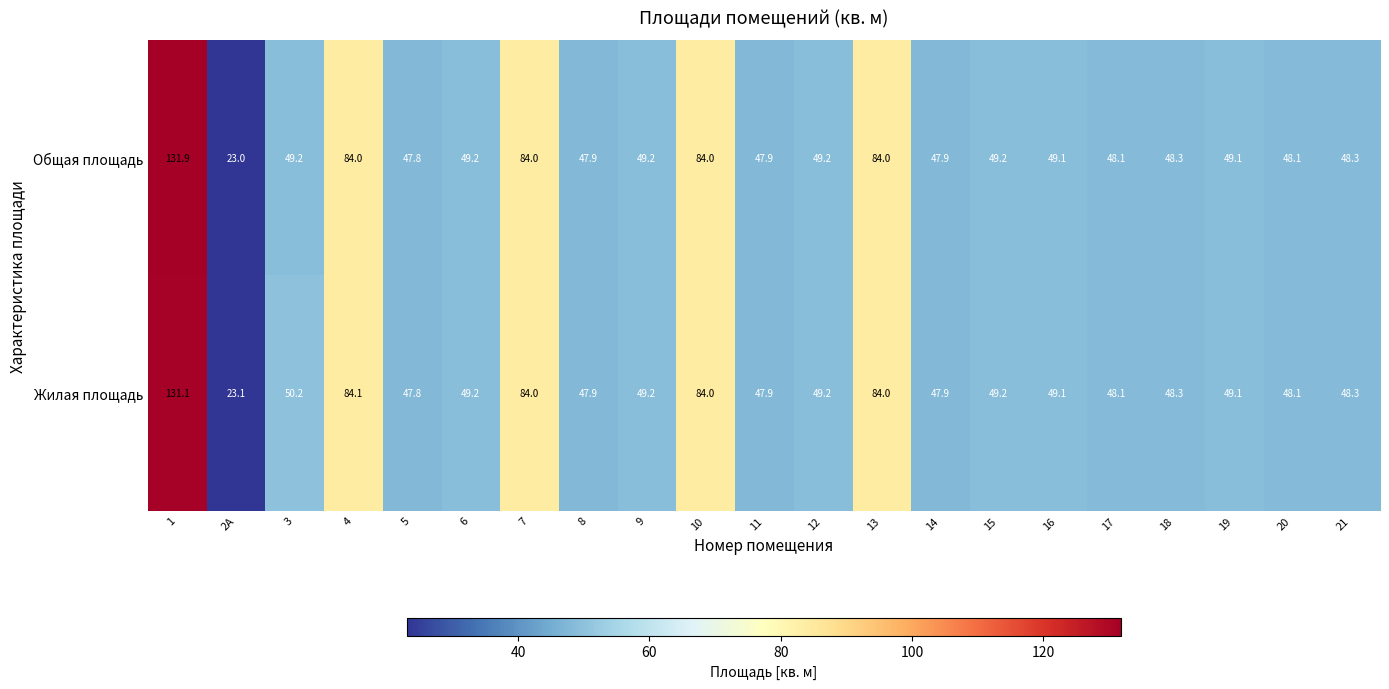

The Общая площадь series shows 84.0 at 13. True or false?

True